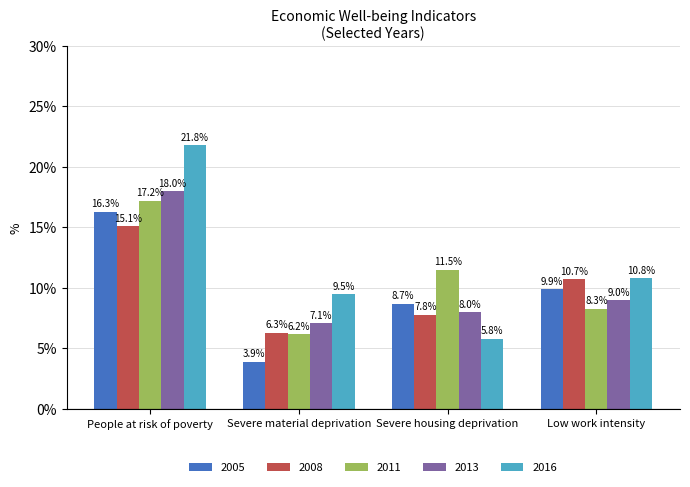

Reading right to left, extract all data points from this chart.

2005: 9.9	8.7	3.9	16.3
2008: 10.7	7.8	6.3	15.1
2011: 8.3	11.5	6.2	17.2
2013: 9.0	8.0	7.1	18.0
2016: 10.8	5.8	9.5	21.8